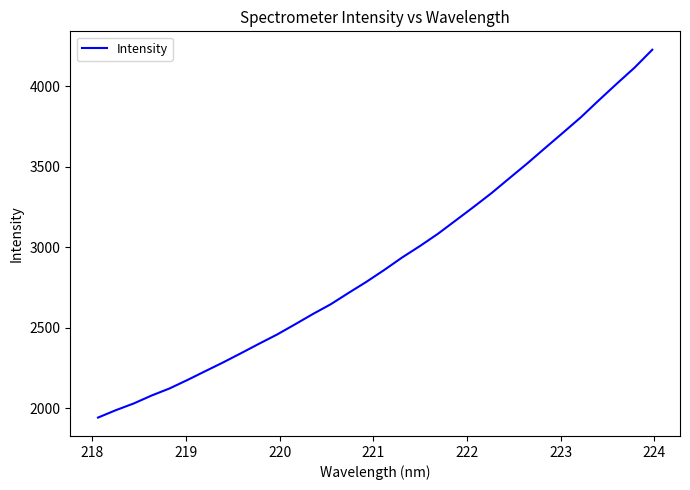

Does the chart have visible grid lines?

No